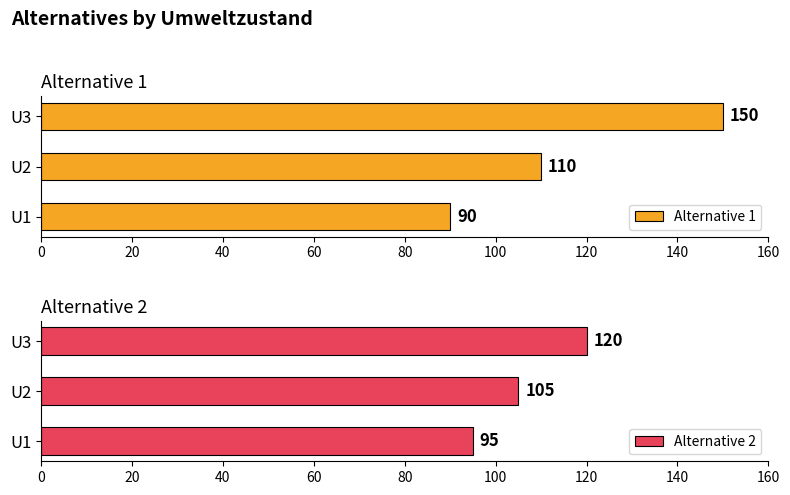

Count the Alternative 2 values in the range 95 to 120.

3